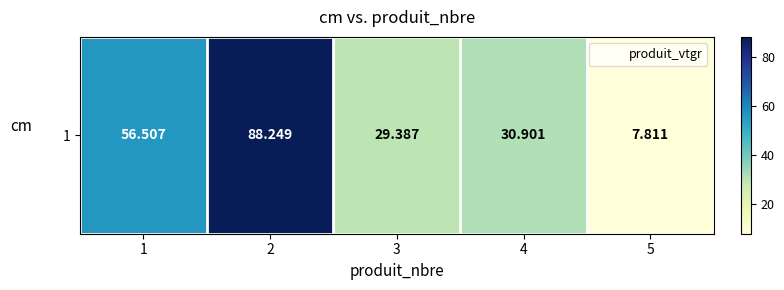

How many values are below 30?

2